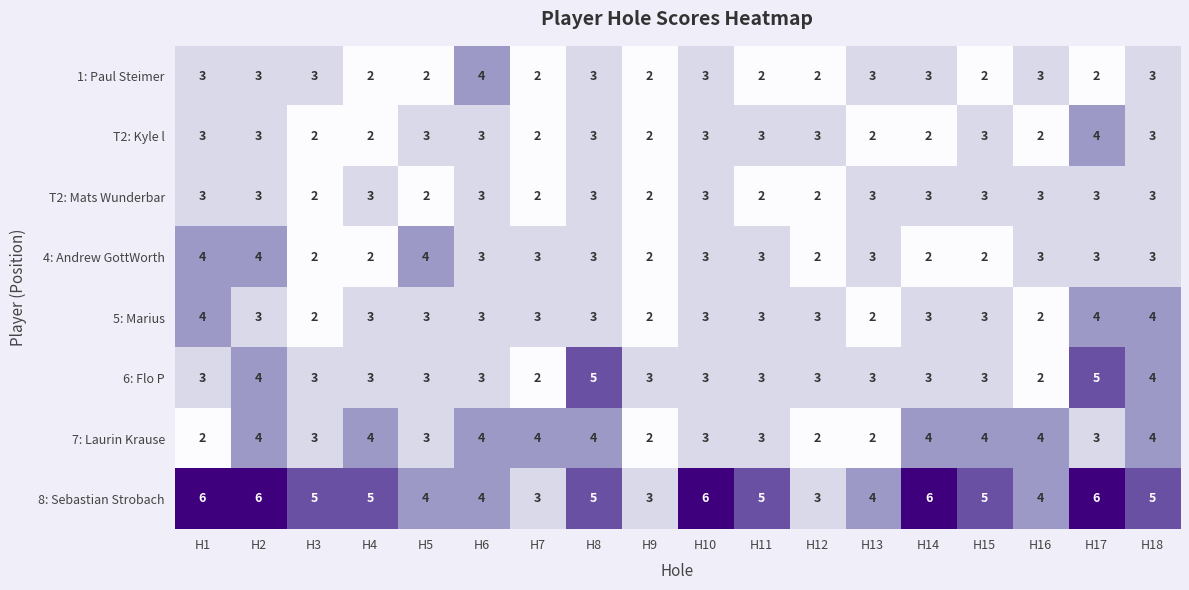

Count the T2: Mats Wunderbar values in the range 2 to 3.

18